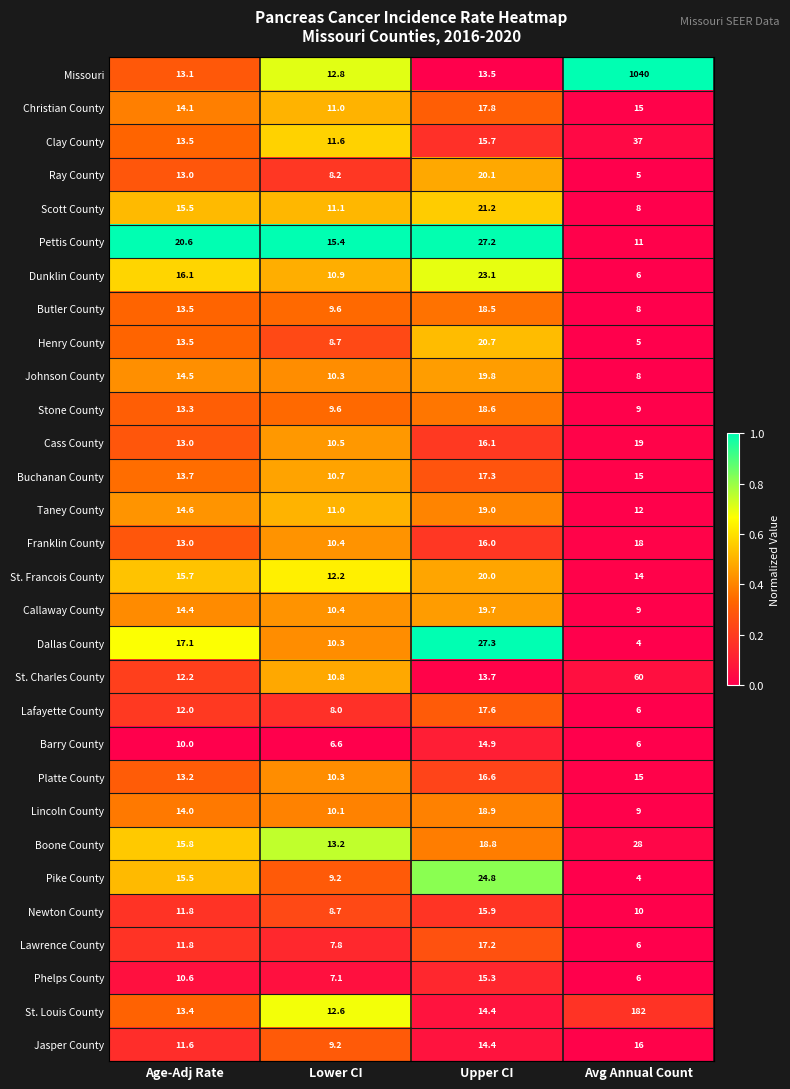

Where is Scott County nearest to the value 14?

Age-Adj Rate